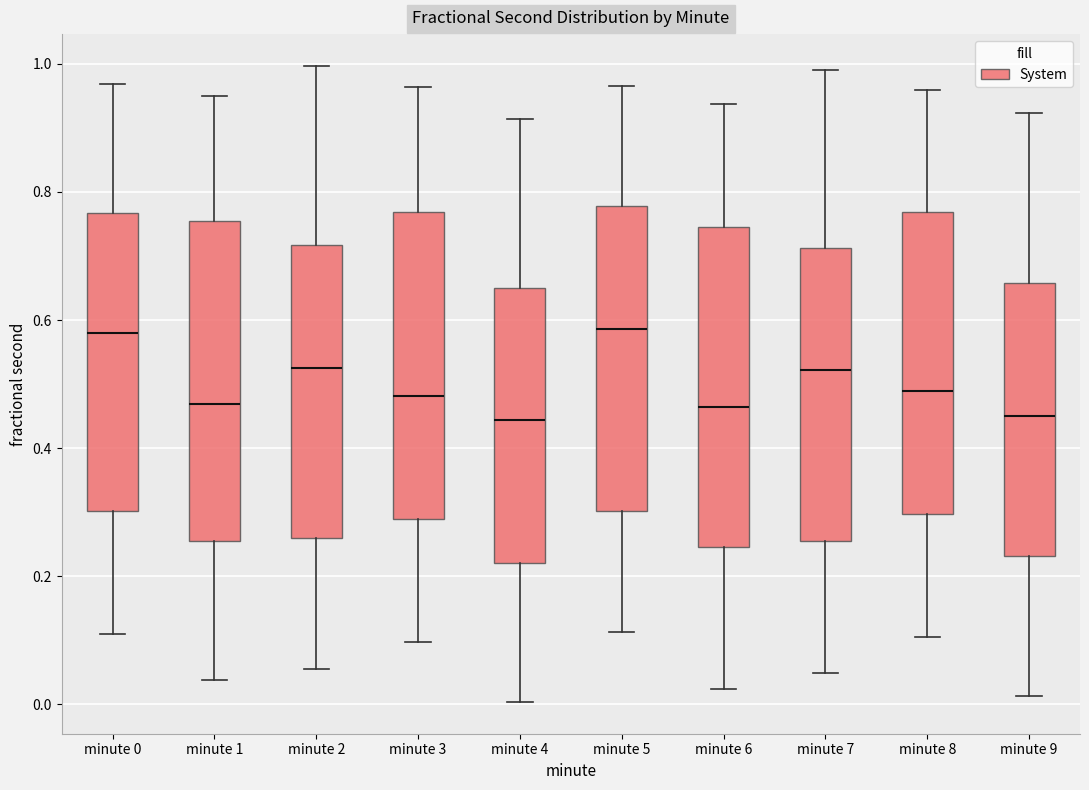

Where does the lower whisker of the box for minute 6 end on the y-axis? The values are not printed on the chart, so give them approximately, as read against the axis.

0.02